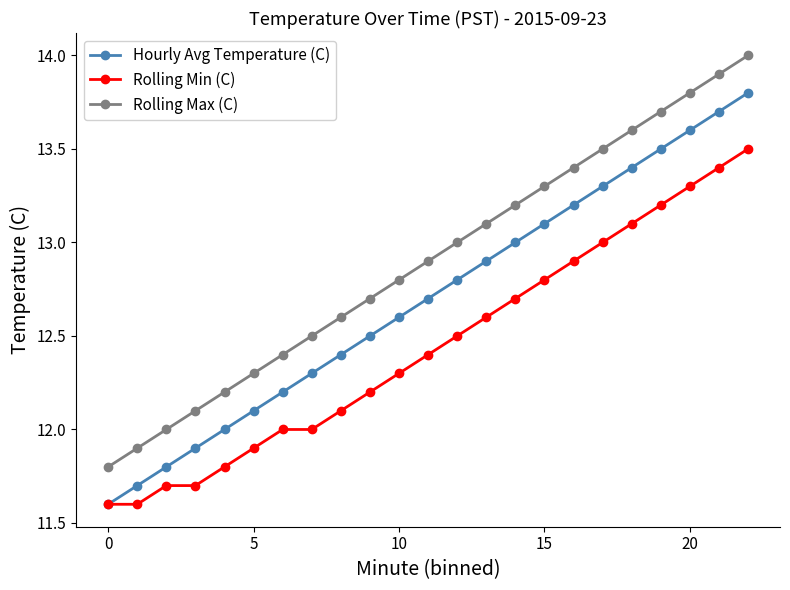

What is the lowest value of the Hourly Avg Temperature (C) series?

11.6